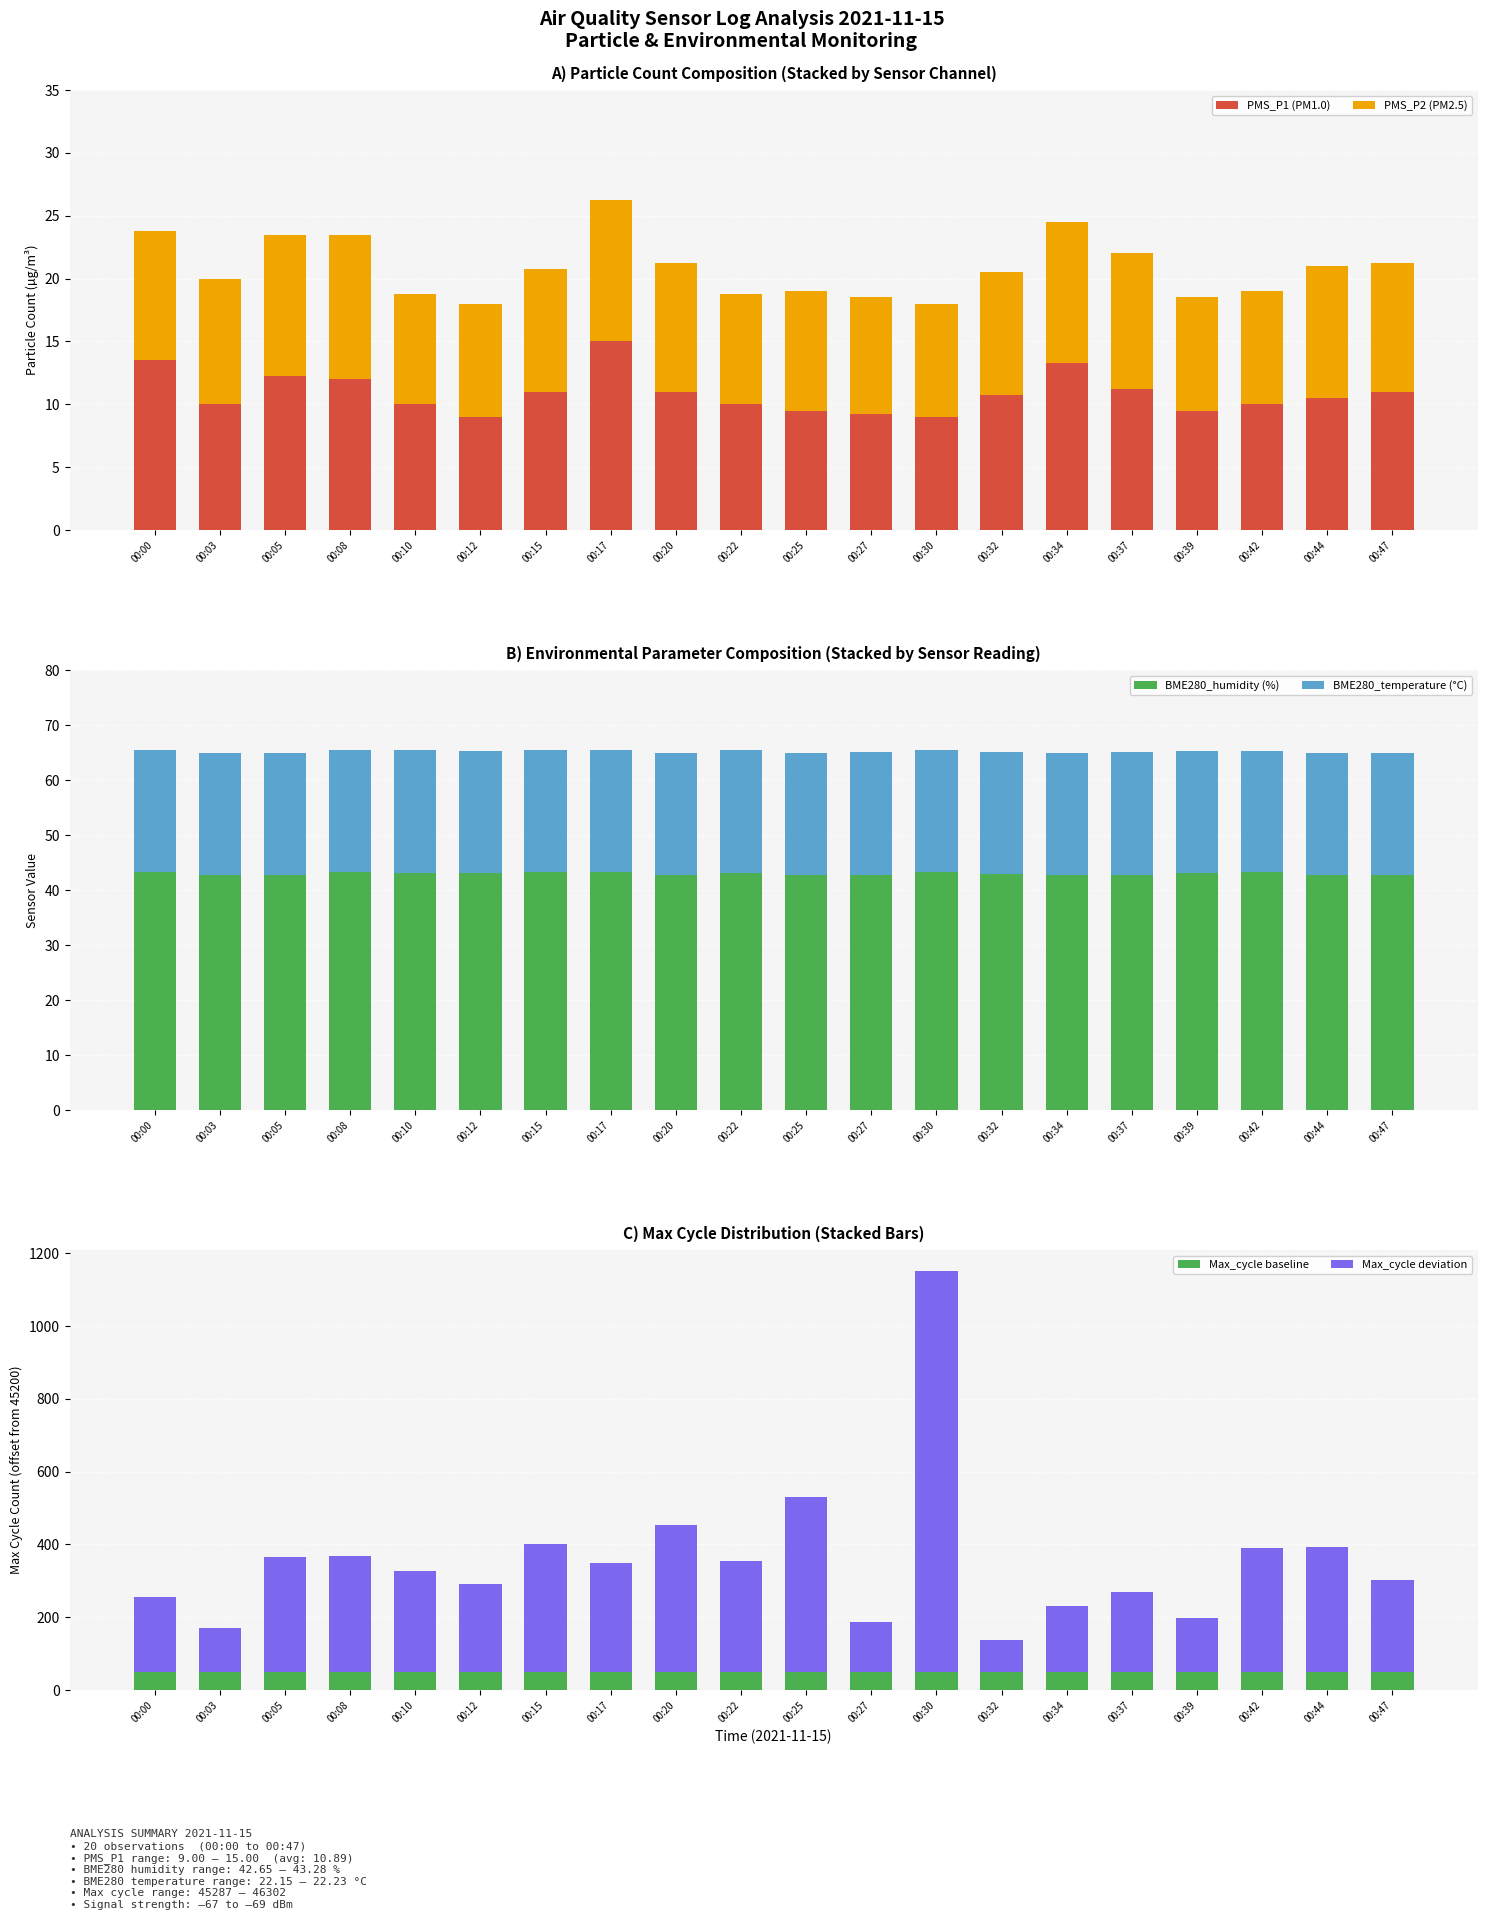

The value of BME280_humidity (%) at 00:34 is 23.9. True or false?

False